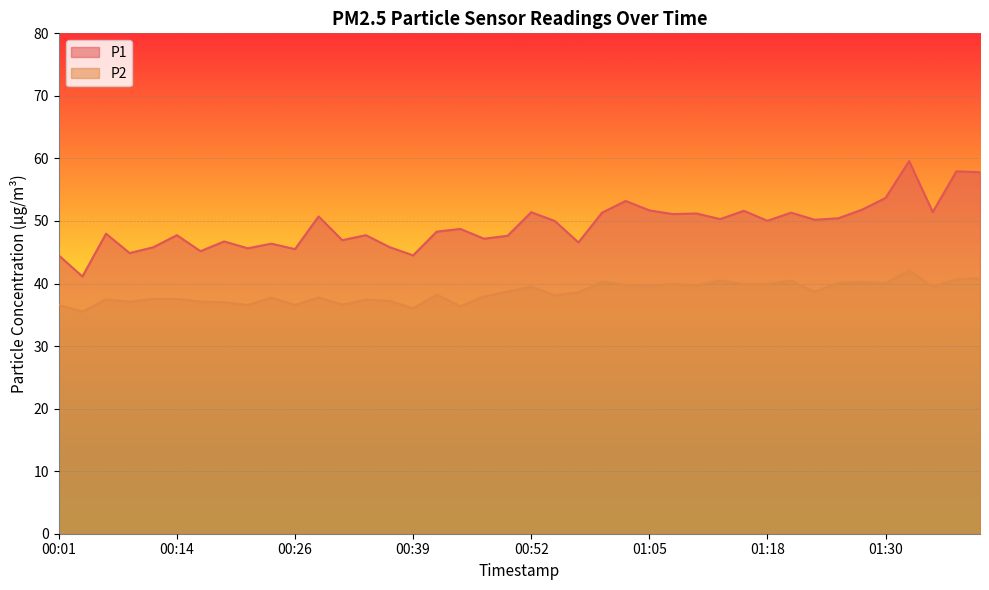

What is the difference between the maximum and minimum values in the P2 series?

6.6